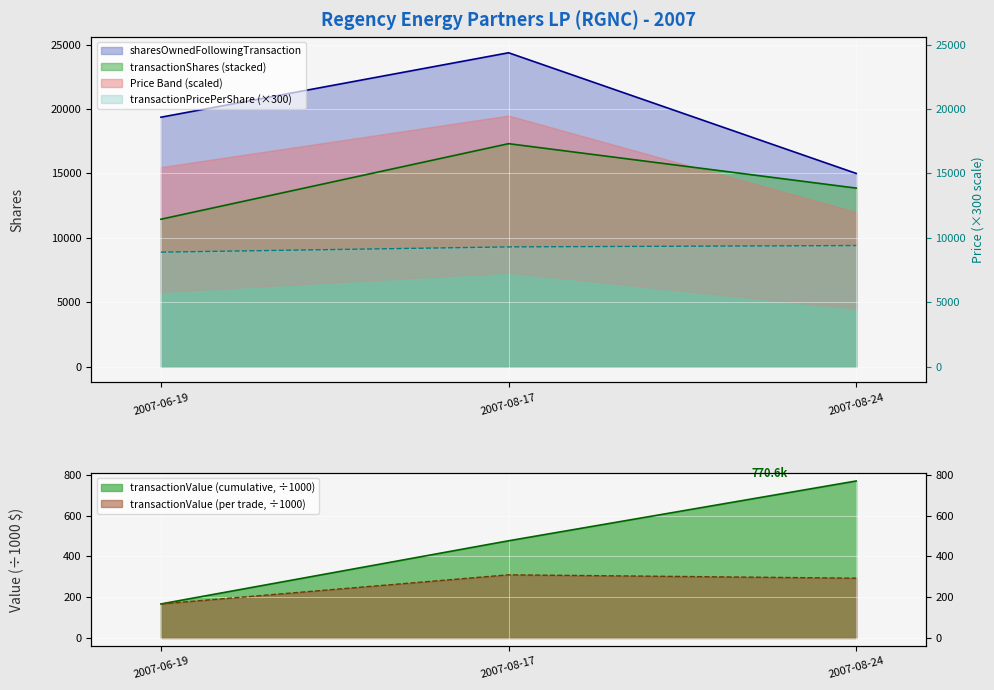

Between 2007-06-19 and 2007-08-24, which is larger?

2007-08-24